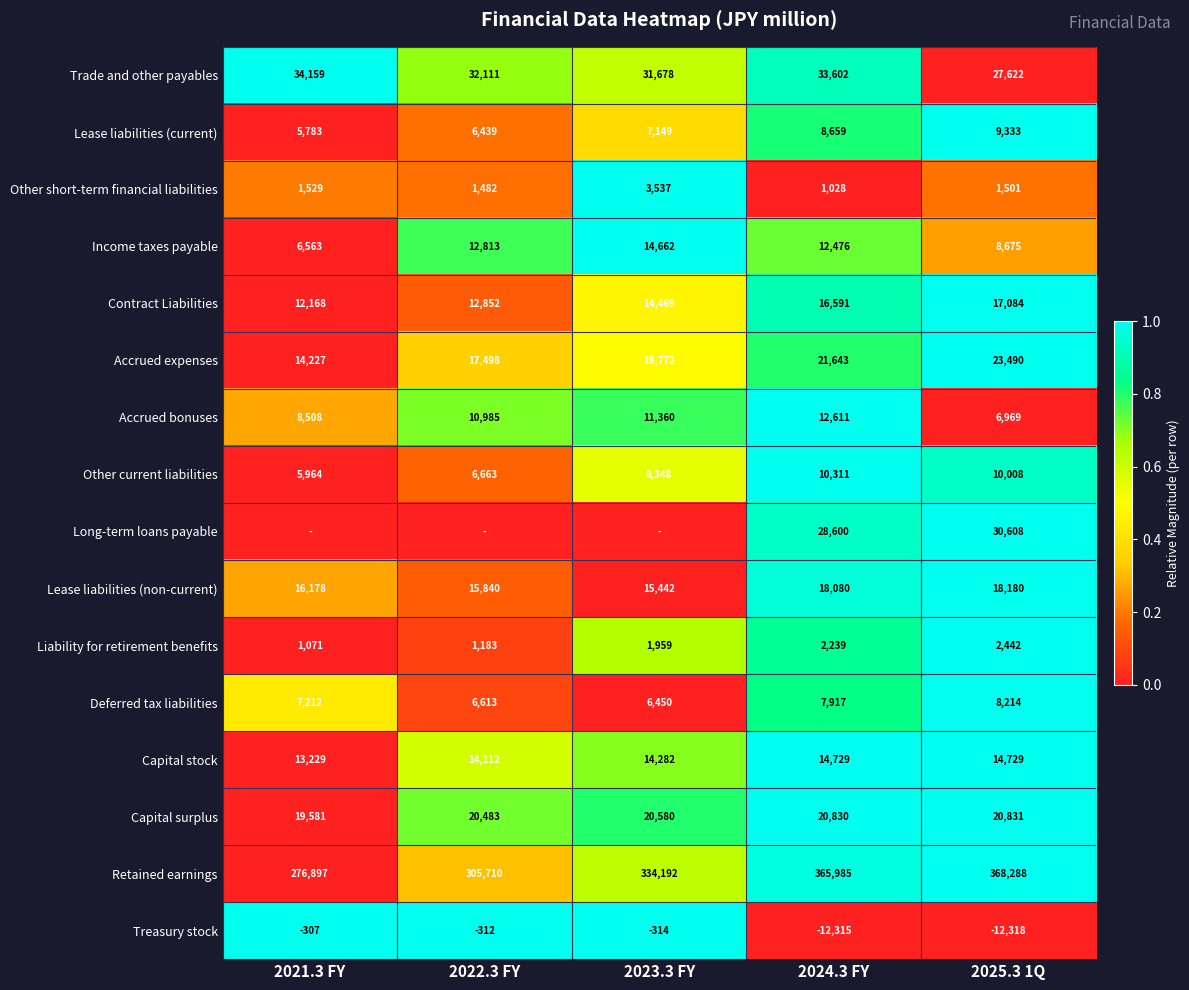

What is the average value of the Lease liabilities (non-current) series?

16744